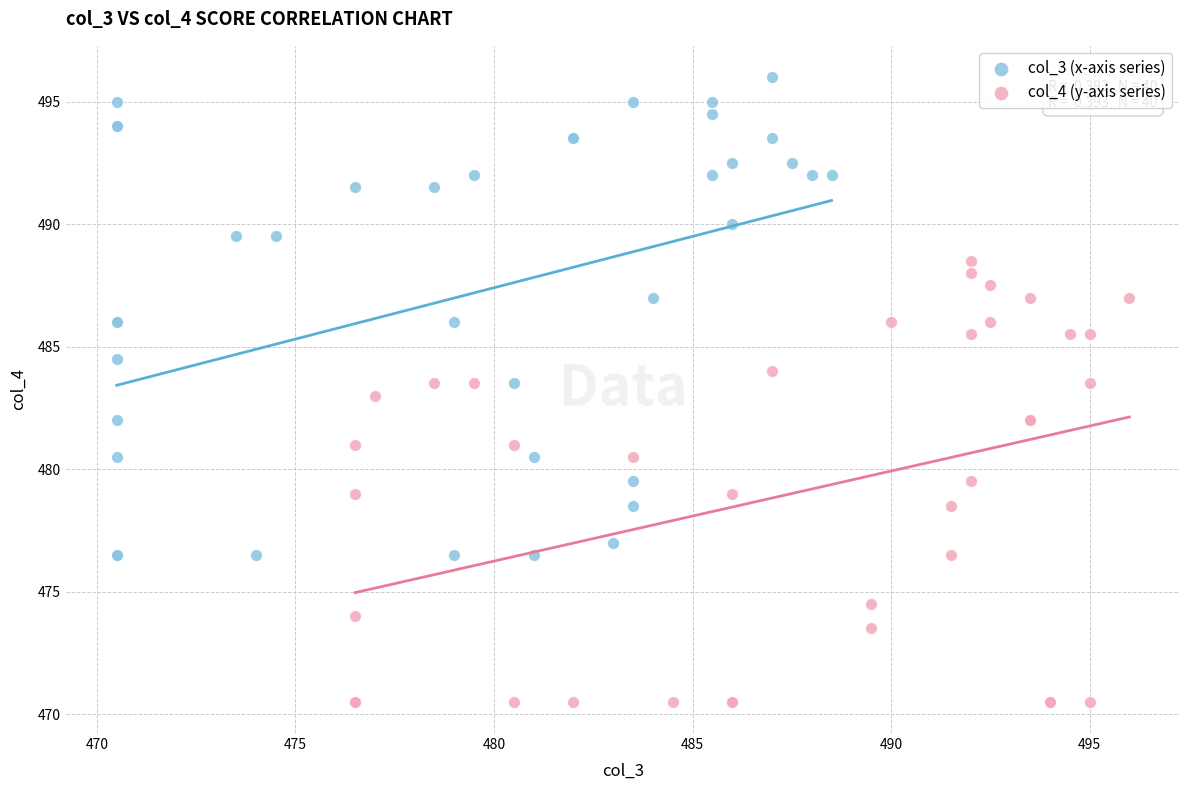

Which series has the largest Y range (max minus min)?

col_3 (x-axis series)